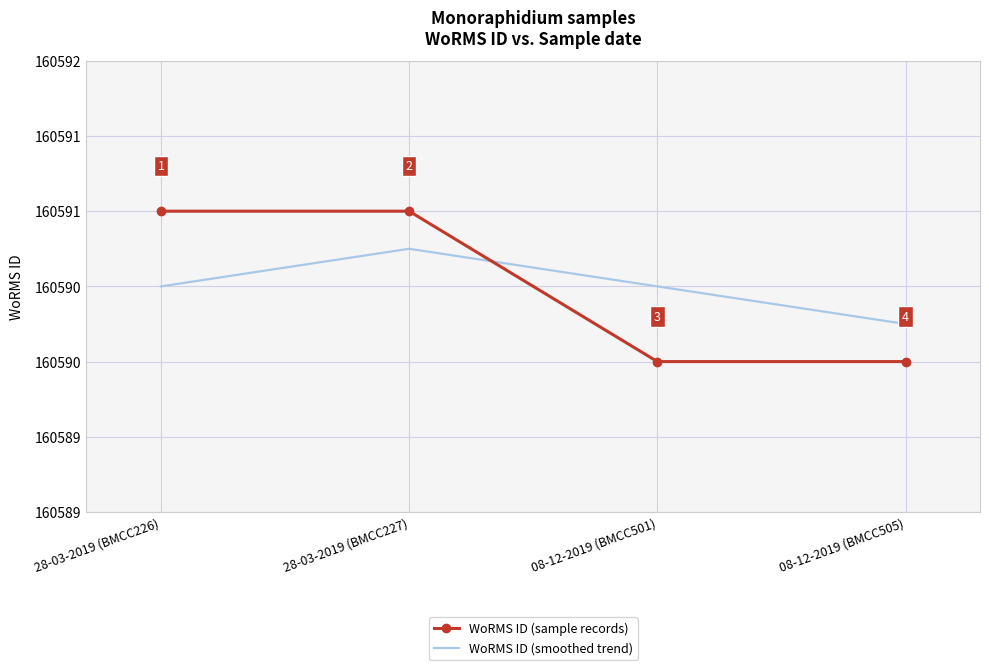

At how many categories does at least one series exceed 160590?

4